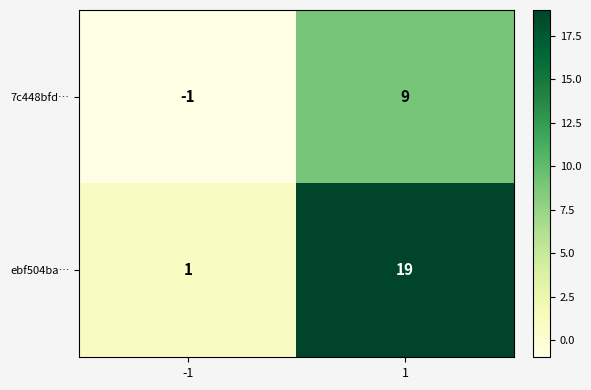

Reading left to right, transcribe all the data shown in this chart.

7c448bfd…: -1=-1	1=9
ebf504ba…: -1=1	1=19